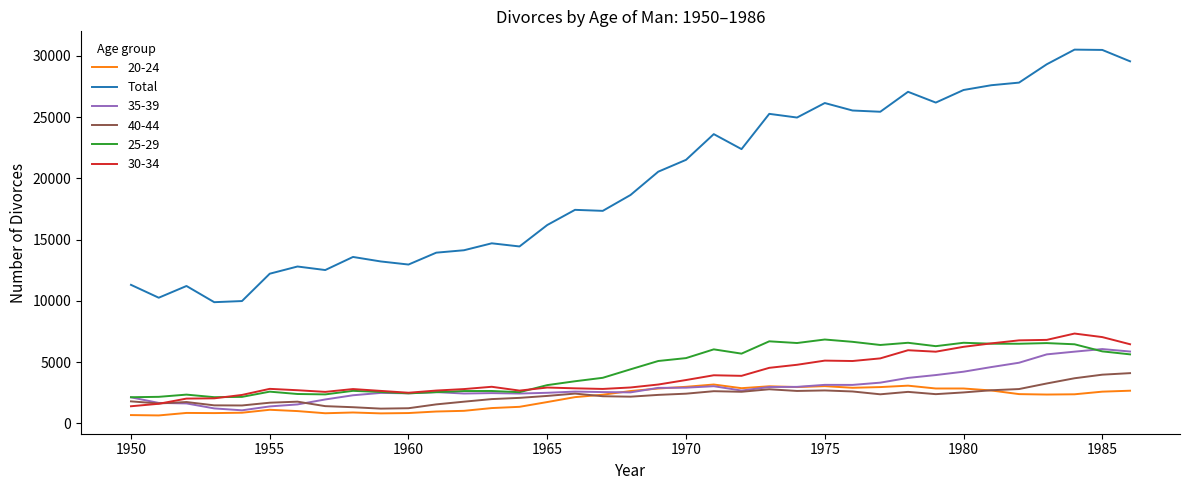

Which series has the largest total across all categories?

Total